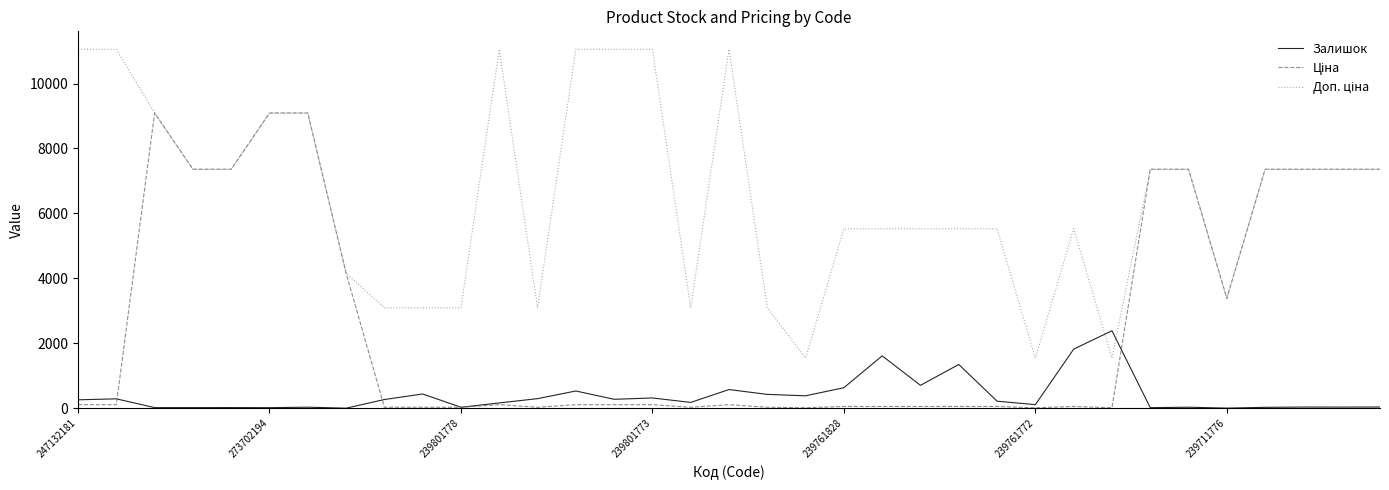

What is the maximum value shown in the chart?

11055.0